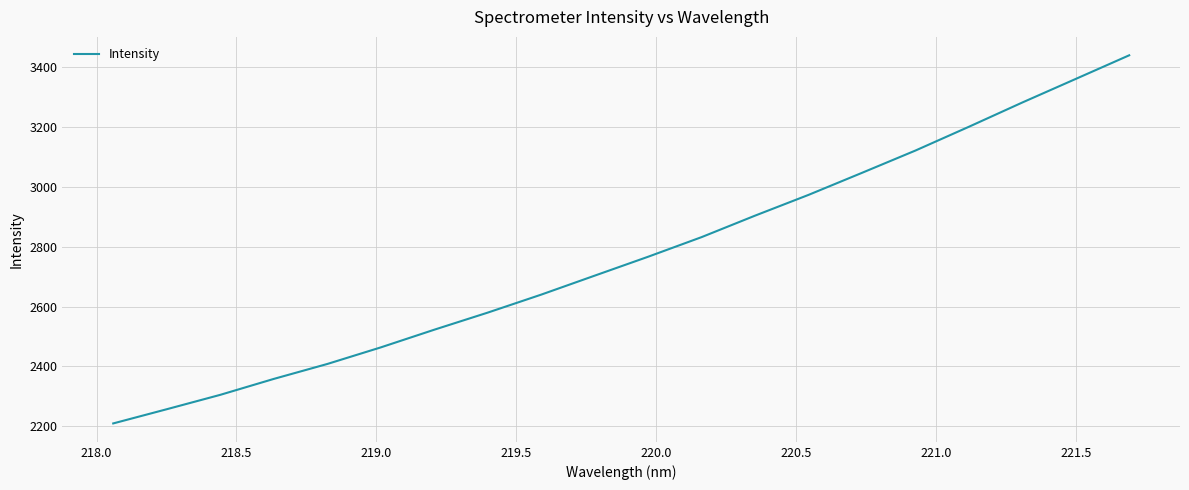

How many values exceed 2766?

10